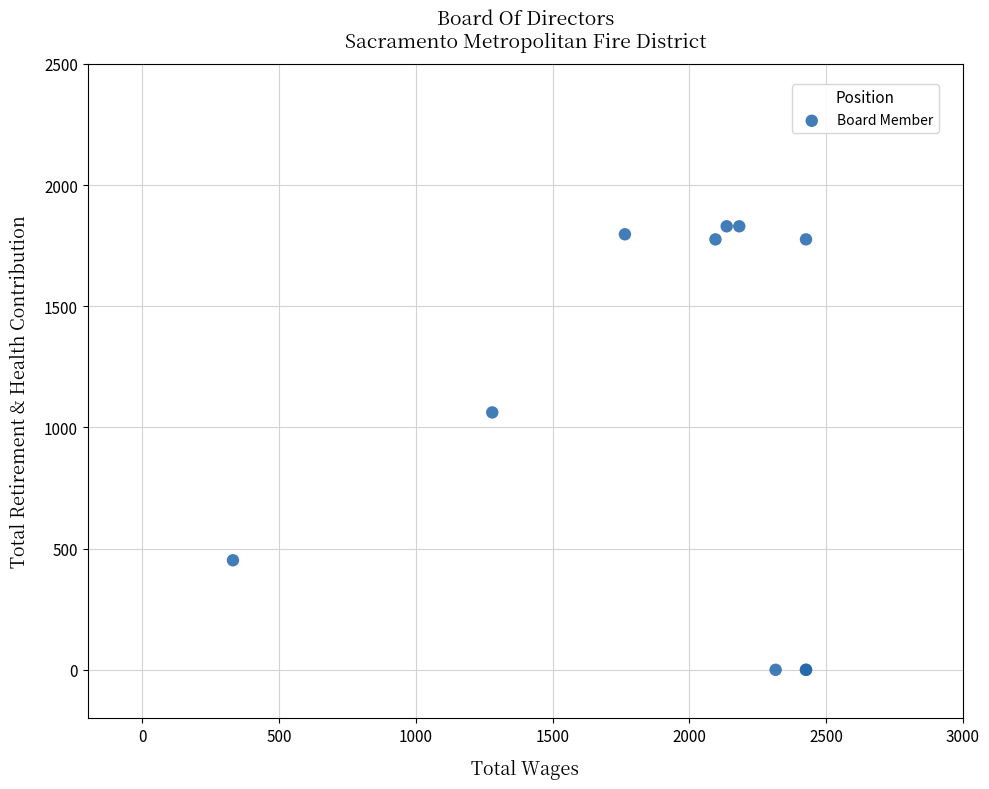

What Y value in the scatter plot is closest to 915?

1062